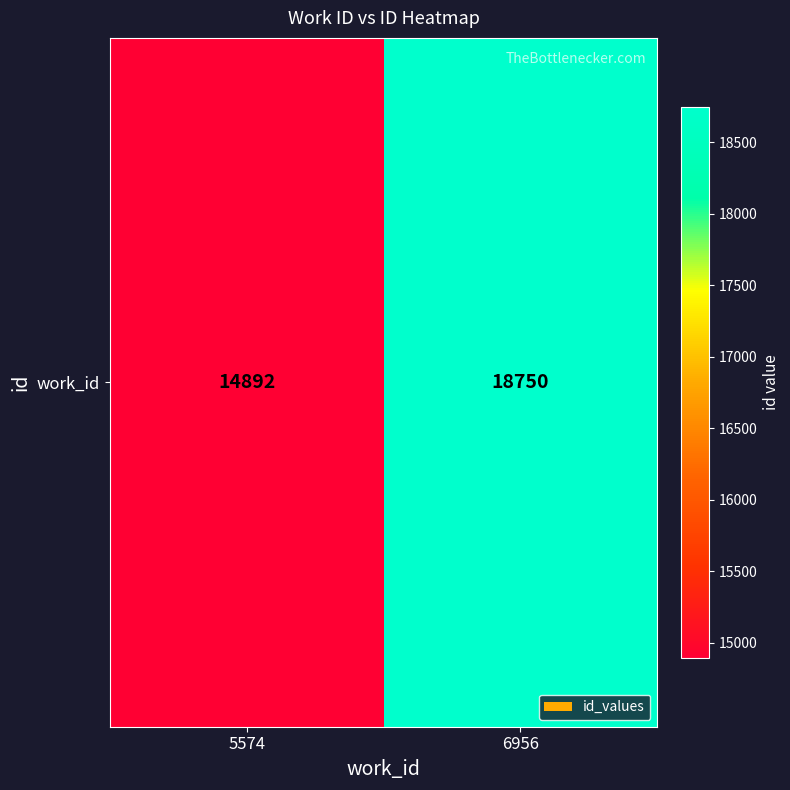

How many values are below 18750?

1